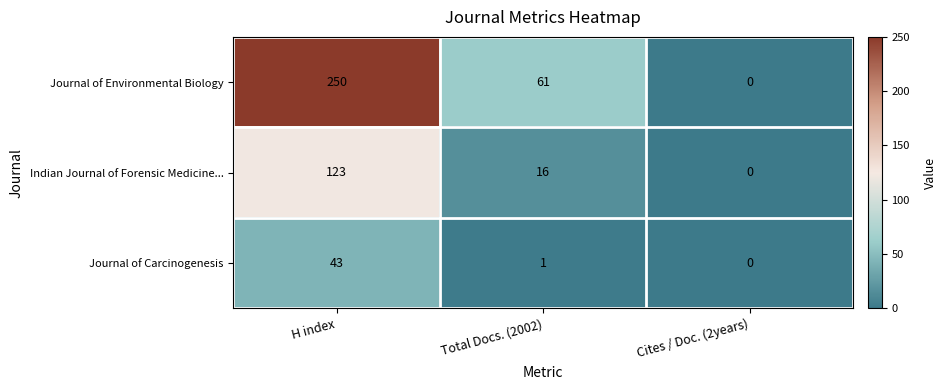

Which category has the lowest value across all series?

Cites / Doc. (2years)